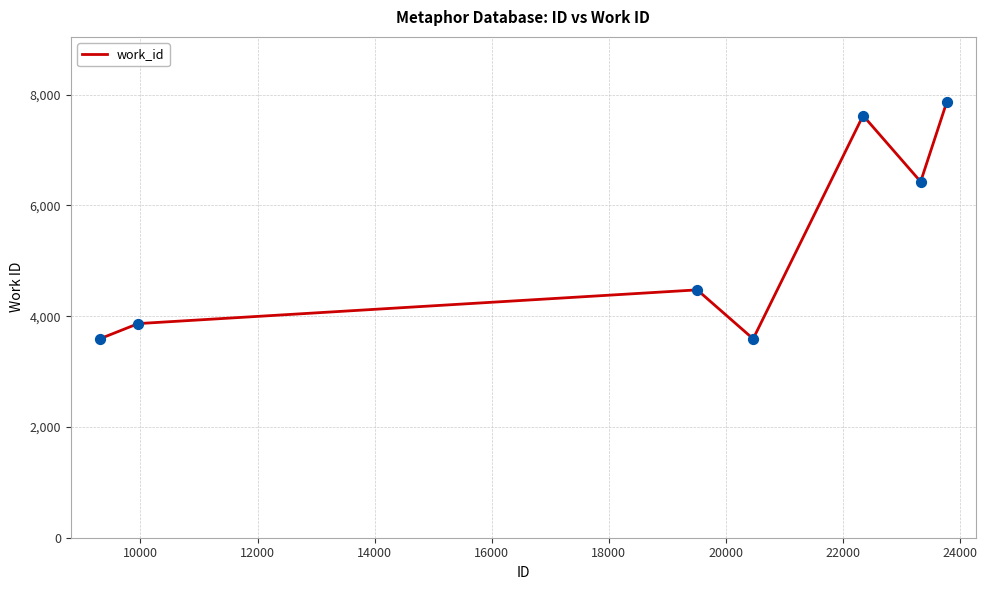

What is the minimum value shown in the chart?

3591